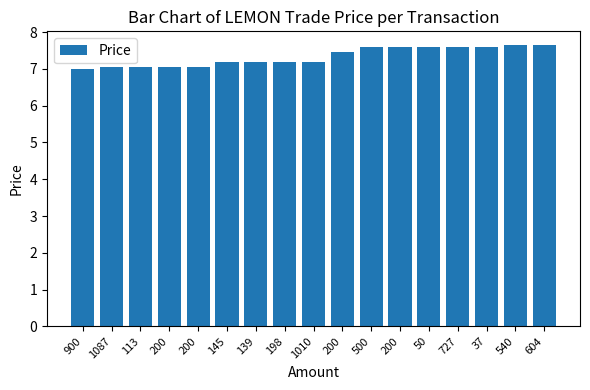

List the labels in order of value, smallest first.

900, 1087, 113, 200, 200, 145, 139, 198, 1010, 200, 500, 200, 50, 727, 37, 540, 604